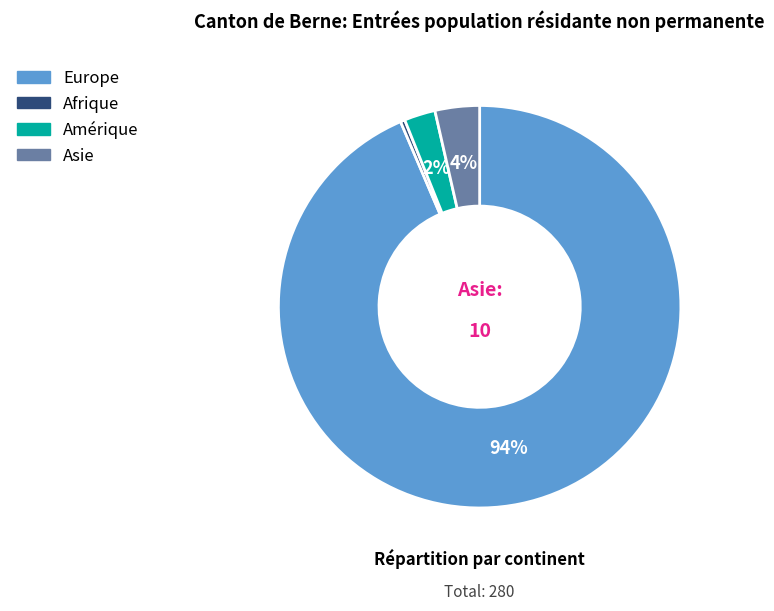

To the nearest percent, what is the average slice percentage?

25%